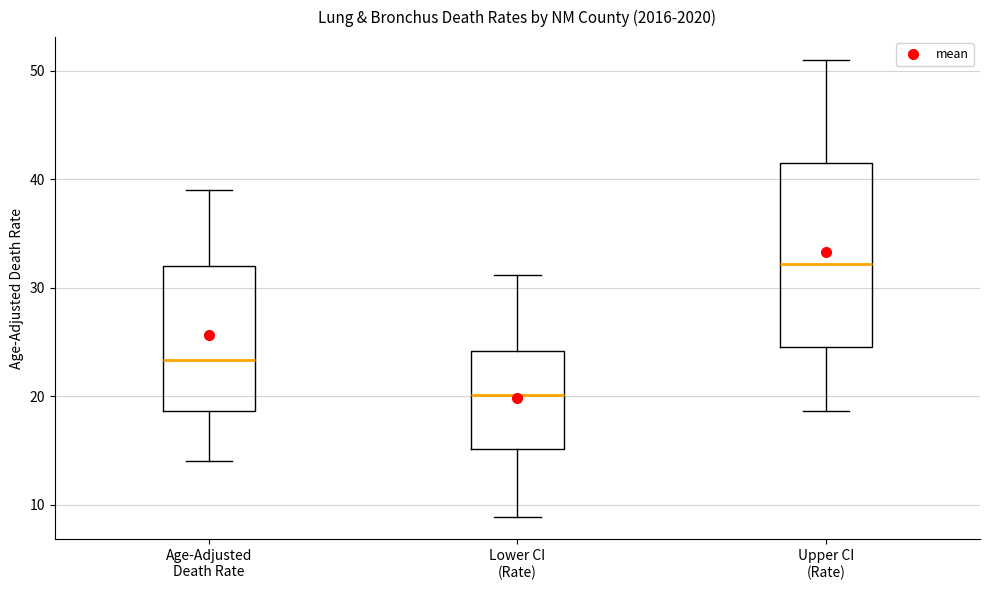

Which box's median line is the highest?

Upper CI (Rate)